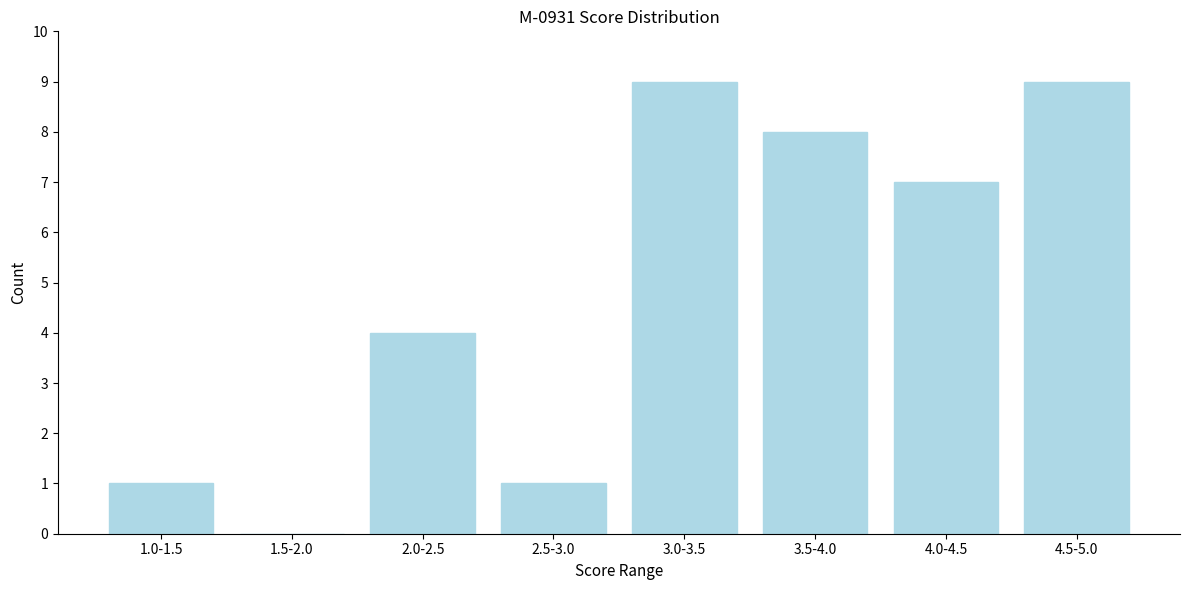

Reading right to left, transcribe all the data shown in this chart.

4.5-5.0=9	4.0-4.5=7	3.5-4.0=8	3.0-3.5=9	2.5-3.0=1	2.0-2.5=4	1.5-2.0=0	1.0-1.5=1